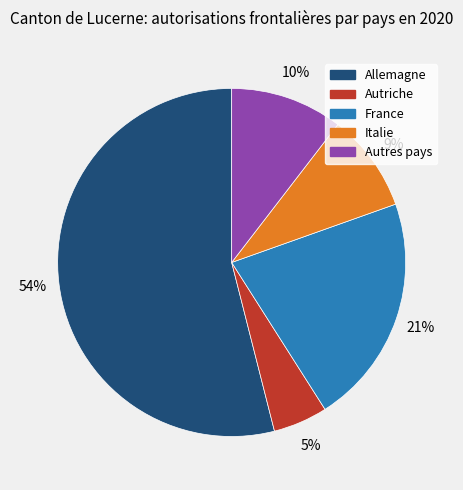

Which slice is the largest?

Allemagne